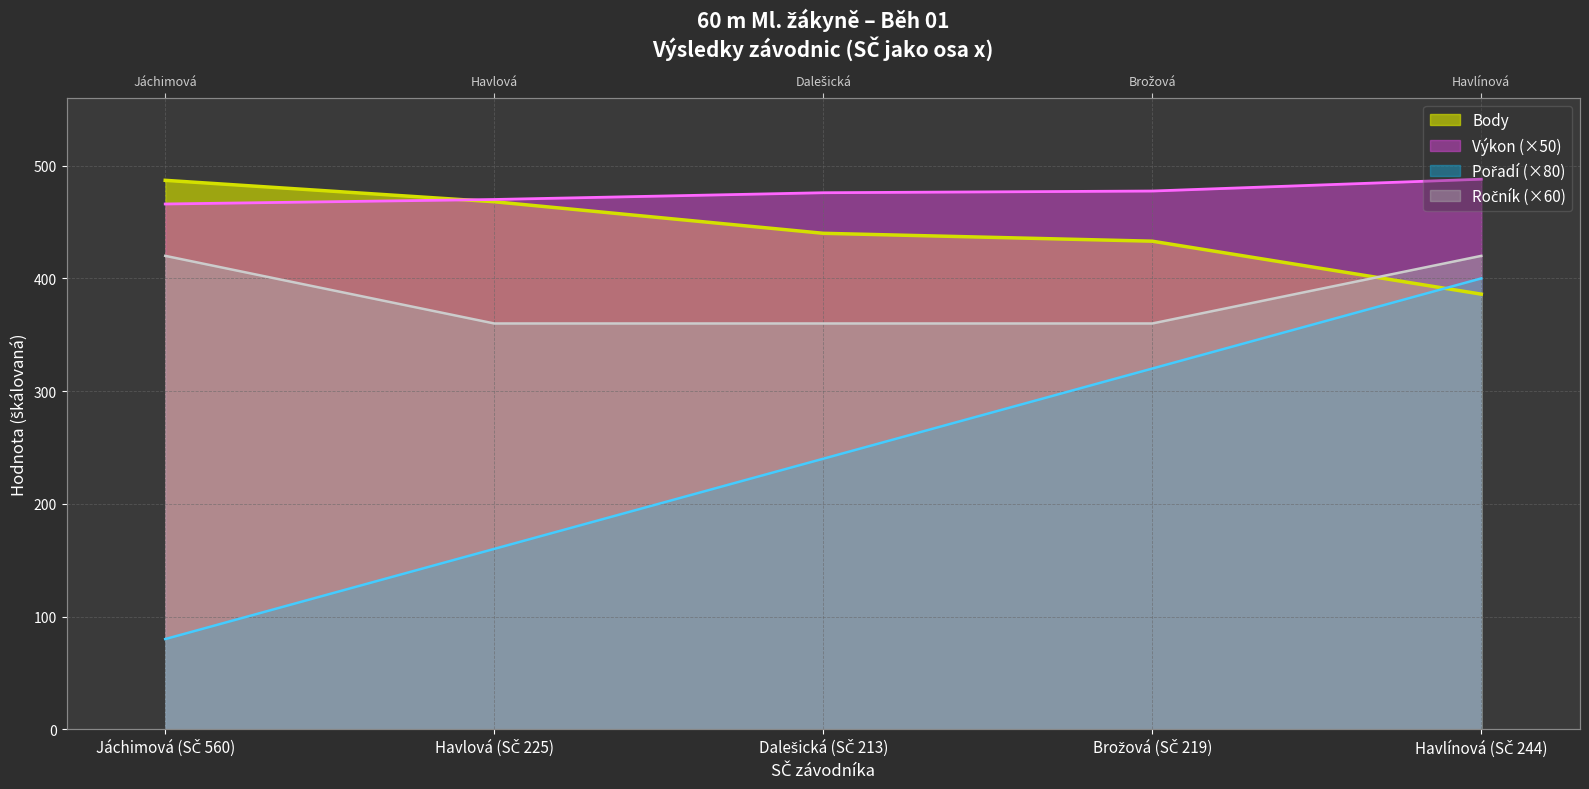

How many lines are shown in the chart?

4